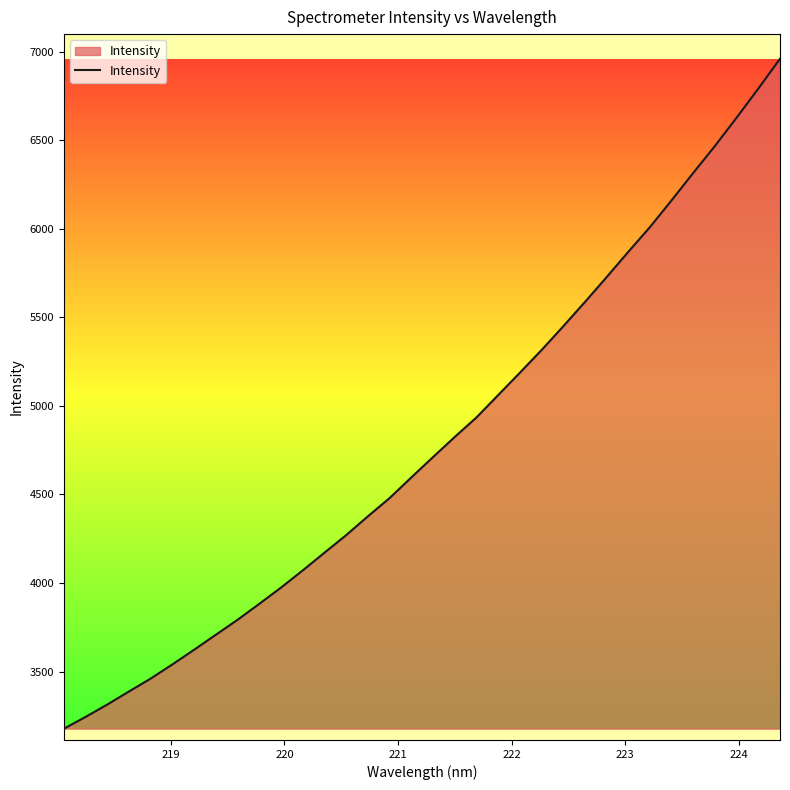

What is the maximum value shown in the chart?

6960.7